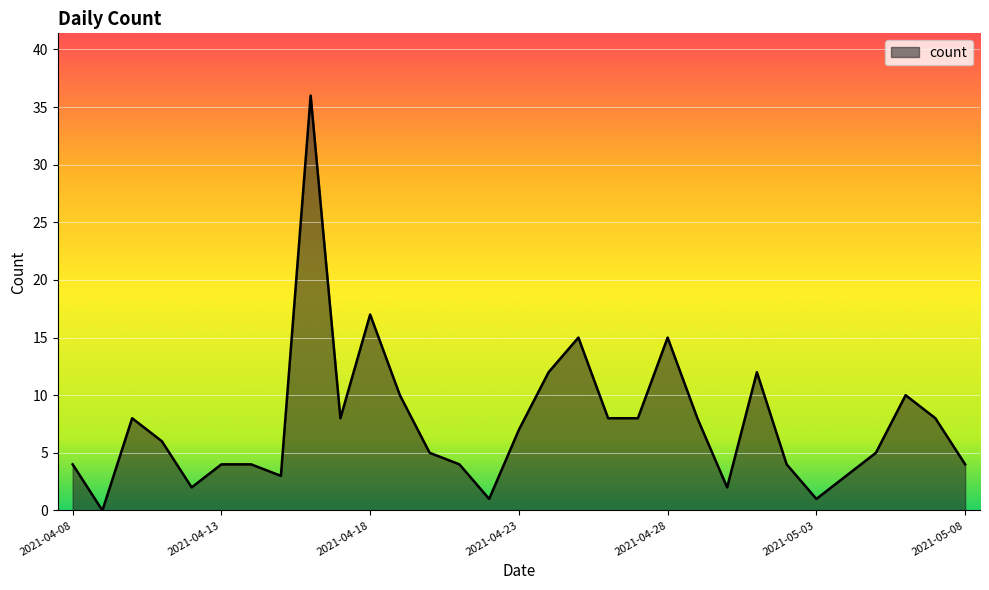

What is the maximum value shown in the chart?

36